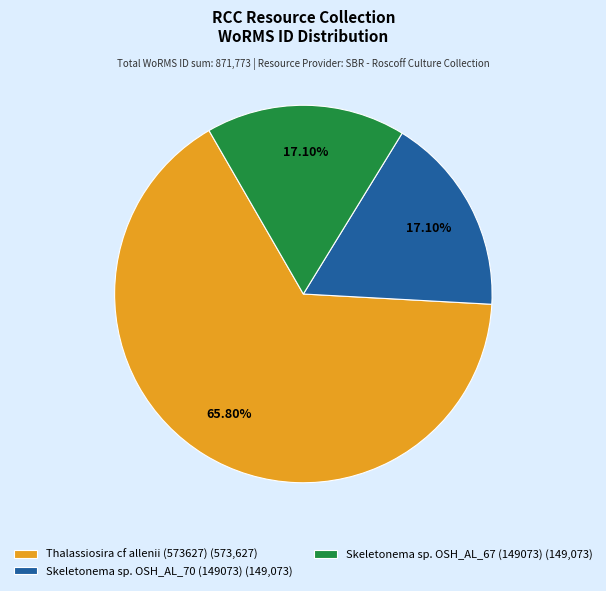

What percentage do Skeletonema sp. OSH_AL_67 (149073) and Thalassiosira cf allenii (573627) together represent?

82.9%